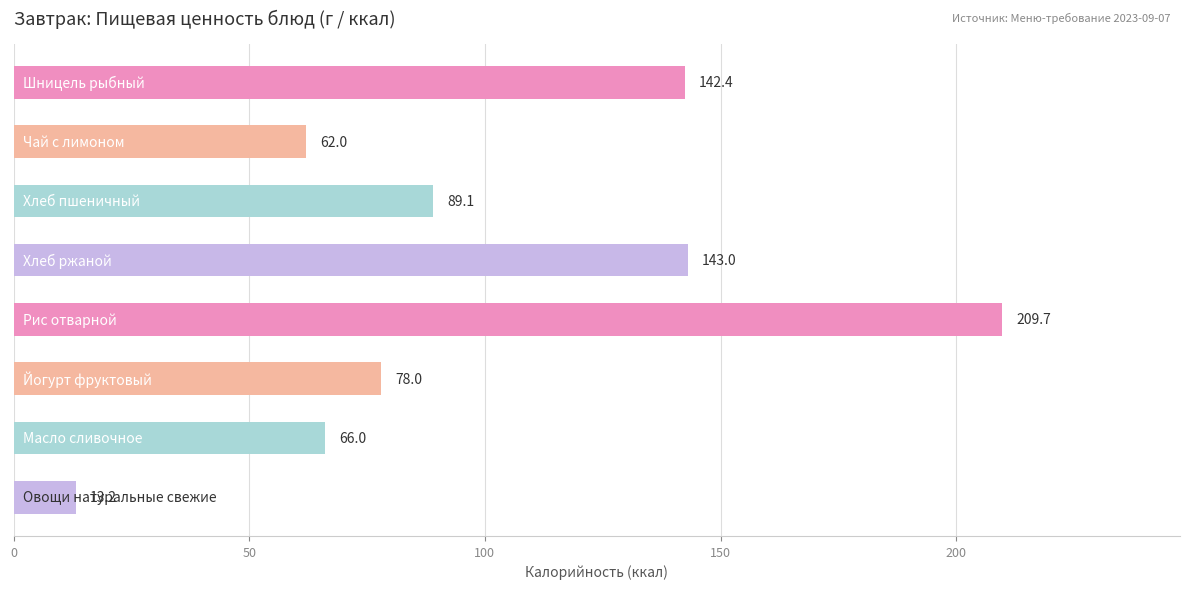

What is the maximum value shown in the chart?

209.7